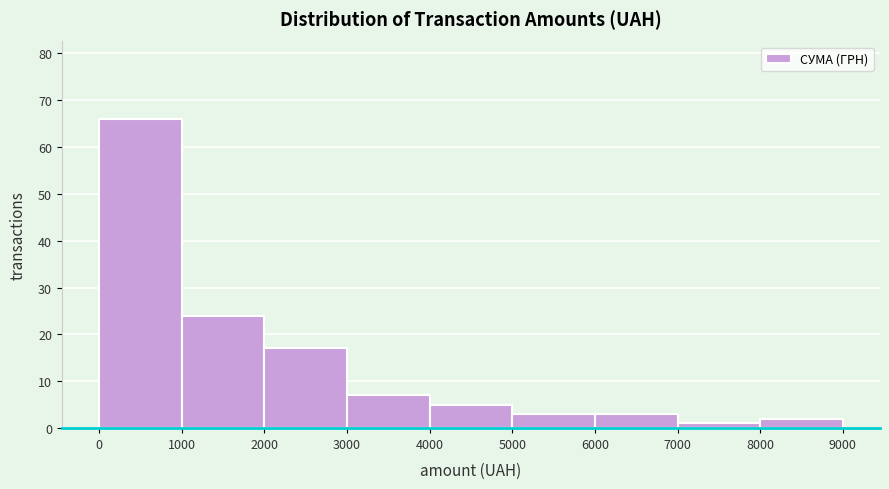

Reading left to right, transcribe this chart: for each bar, give the range it covers on the x-axis and its height. The values are not printed on the chart, so give them approximately, as read against the axis.

0 to 1000: 66
1000 to 2000: 24
2000 to 3000: 17
3000 to 4000: 7
4000 to 5000: 5
5000 to 6000: 3
6000 to 7000: 3
7000 to 8000: 1
8000 to 9000: 2